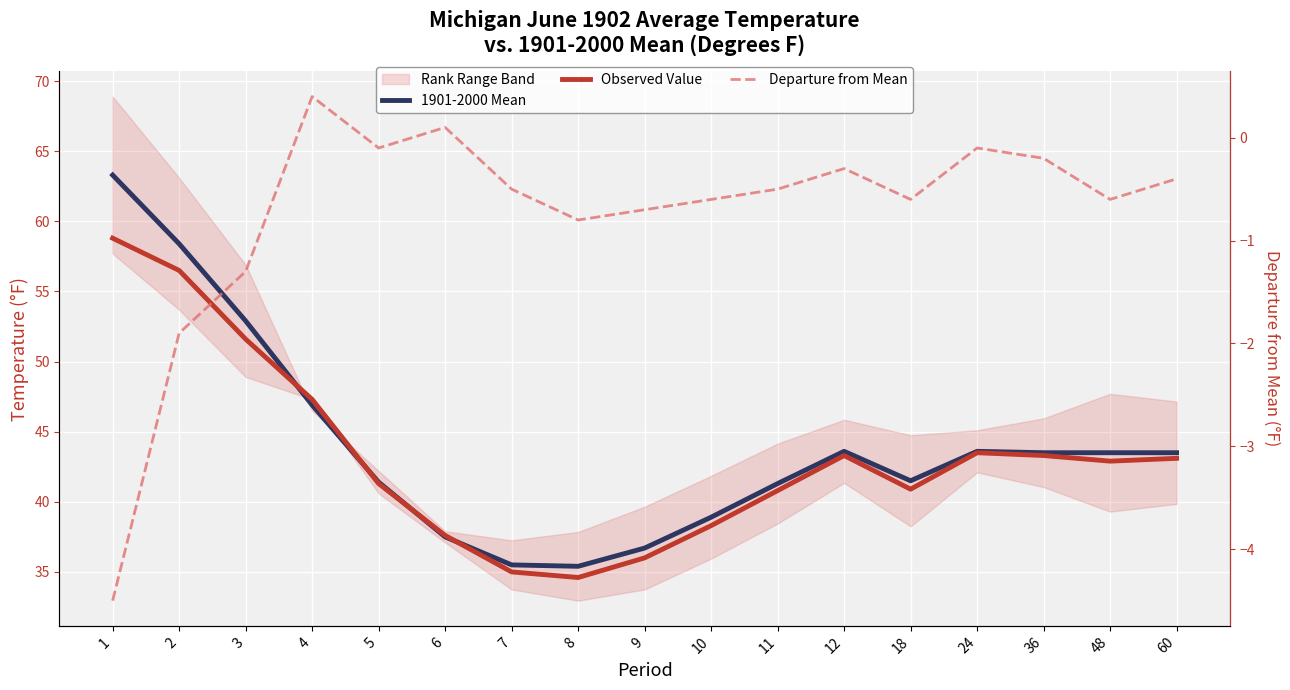

Count the number of data series in this chart.

3